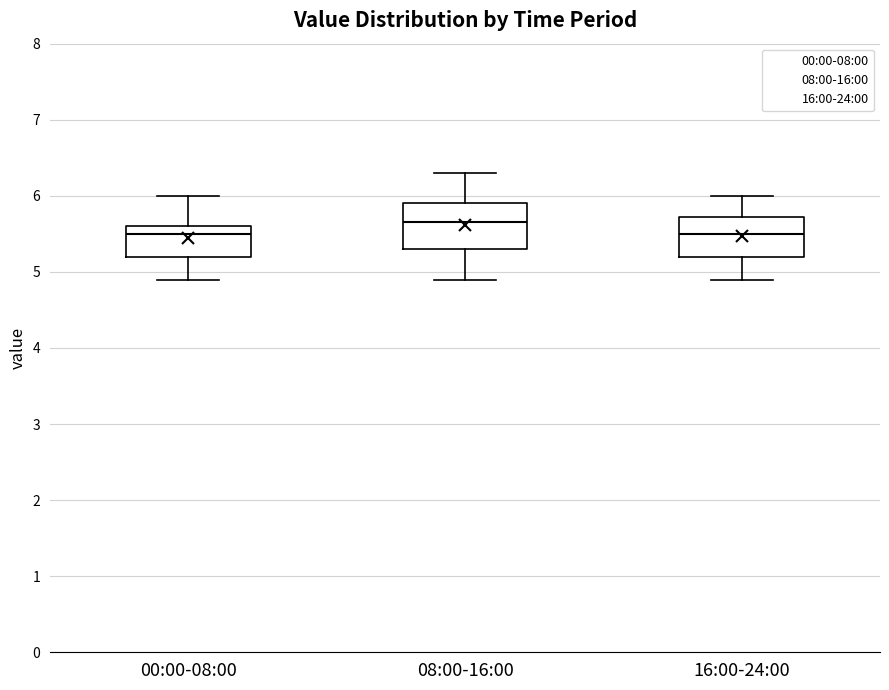

Reading left to right, read every box against the y-axis: the position of its median line, the range the box covers, and the ends of its whiskers. The values are not printed on the chart, so give them approximately, as read against the axis.

00:00-08:00: median 5.5, box 5.2 to 5.6, whiskers 4.9 to 6.0
08:00-16:00: median 5.7, box 5.3 to 5.9, whiskers 4.9 to 6.3
16:00-24:00: median 5.5, box 5.2 to 5.7, whiskers 4.9 to 6.0